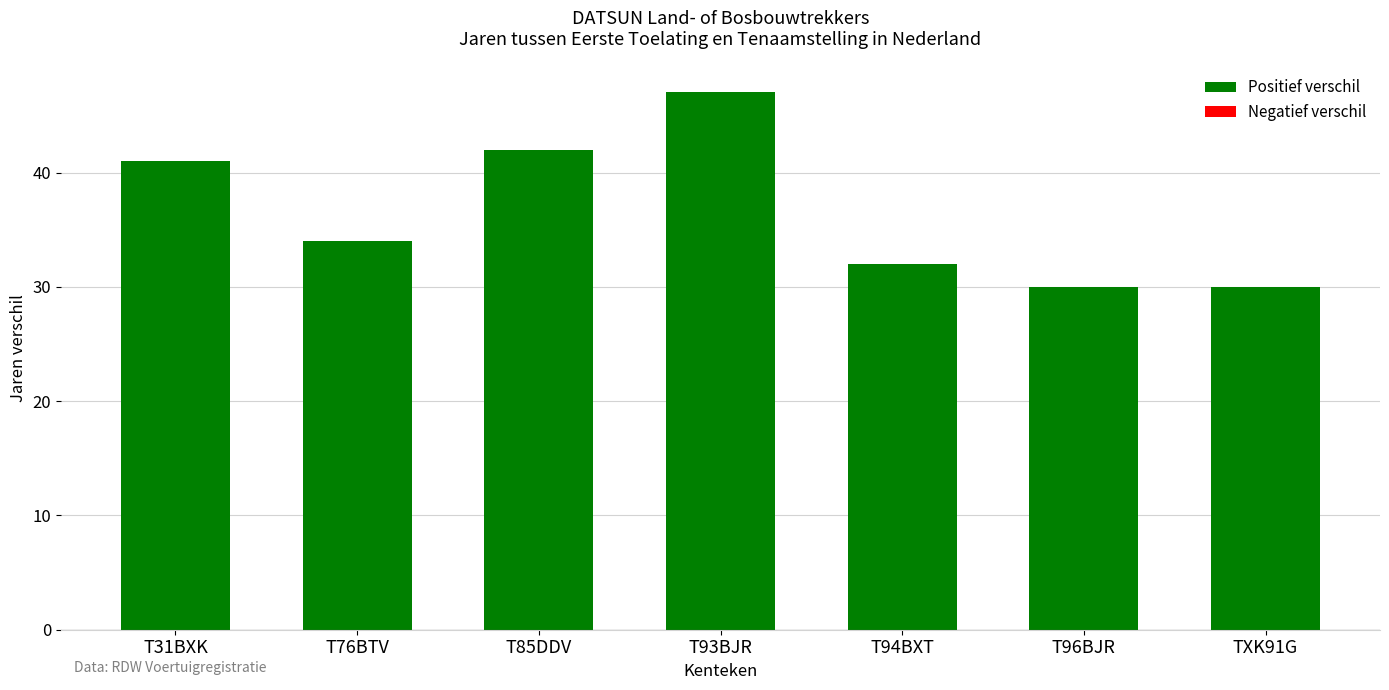

Reading right to left, list all the values displayed in this chart.

30	30	32	47	42	34	41